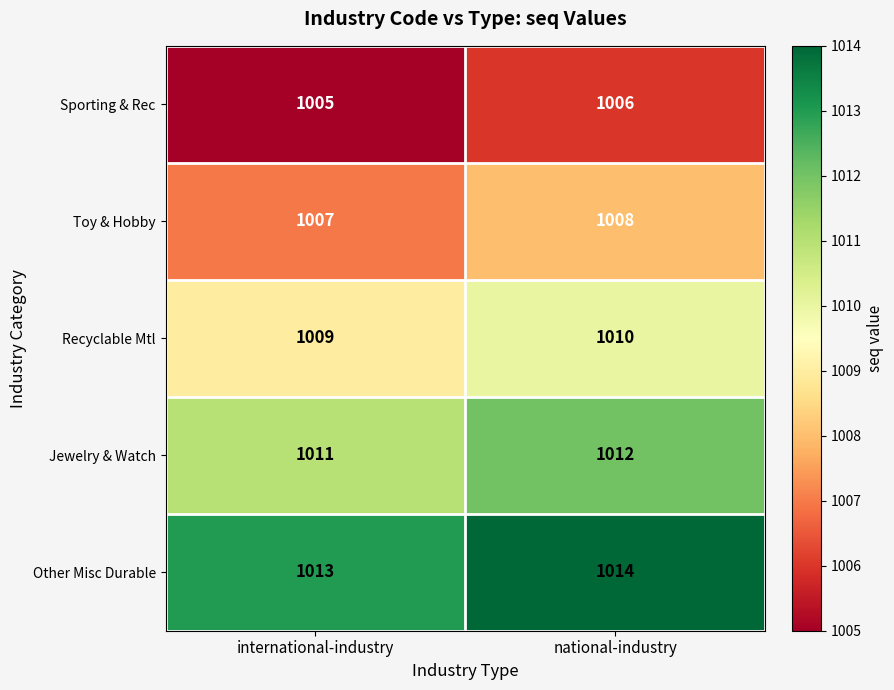

At international-industry, list the series in order from largest to smallest.

Other Misc Durable, Jewelry & Watch, Recyclable Mtl, Toy & Hobby, Sporting & Rec